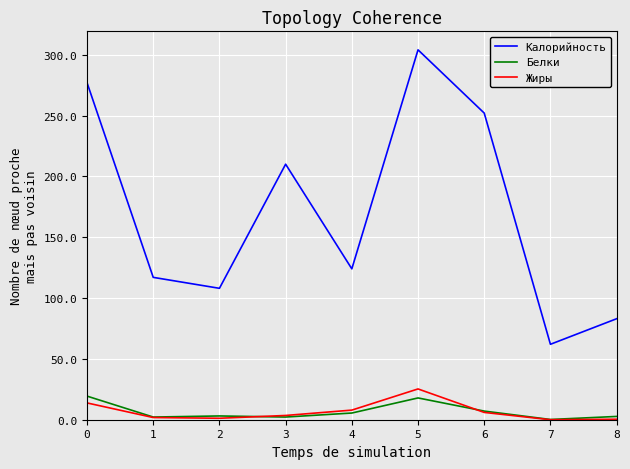

At 0, list the series in order from largest to smallest.

Калорийность, Белки, Жиры